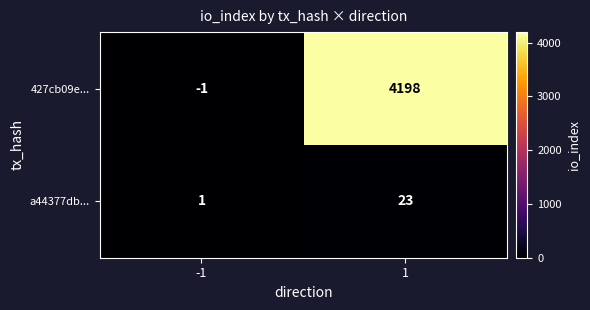

The a44377db... series shows 1 at -1. True or false?

True